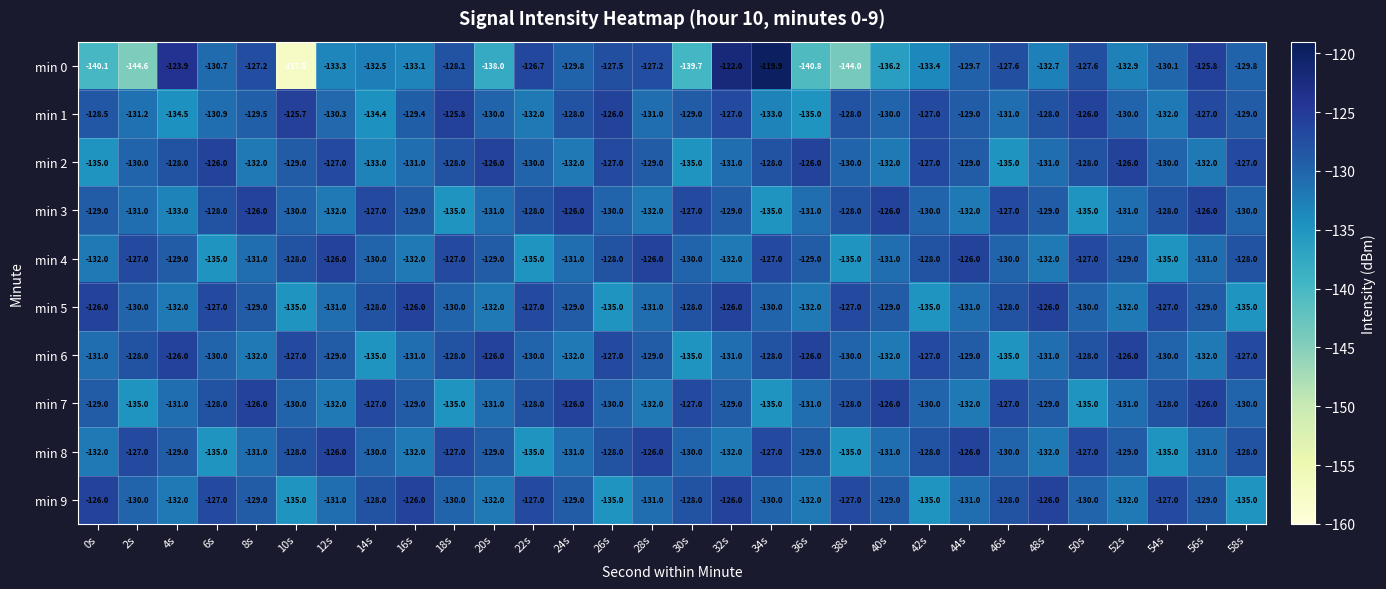

The min 7 series shows -126.0 at 56s. True or false?

True